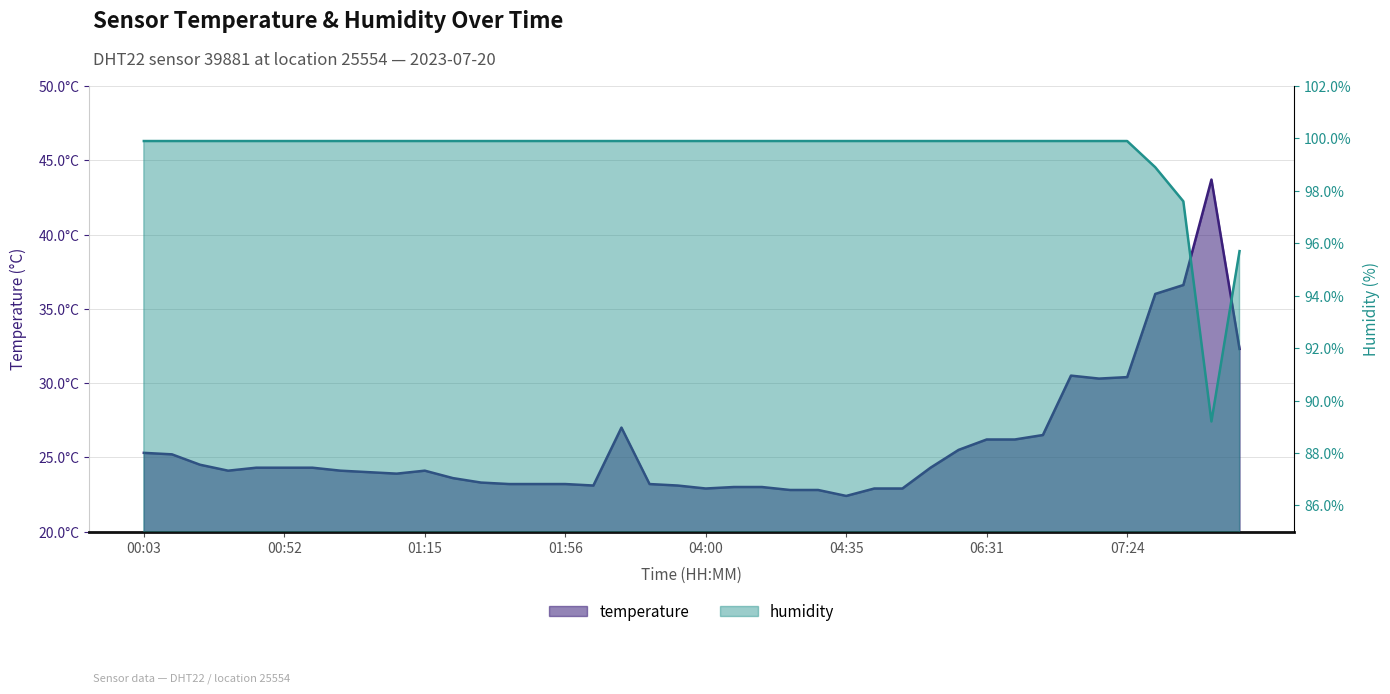

What is the average value of the humidity series?

99.4